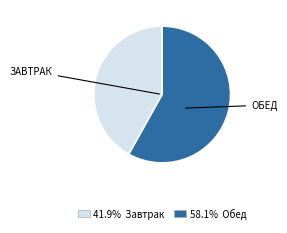

Is there a majority slice in this chart?

Yes